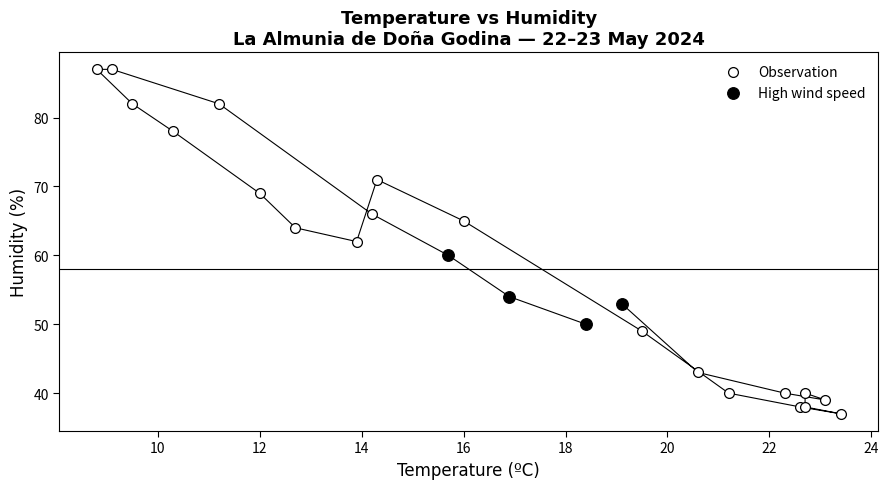

Which series contains the lowest Y value?

Observation